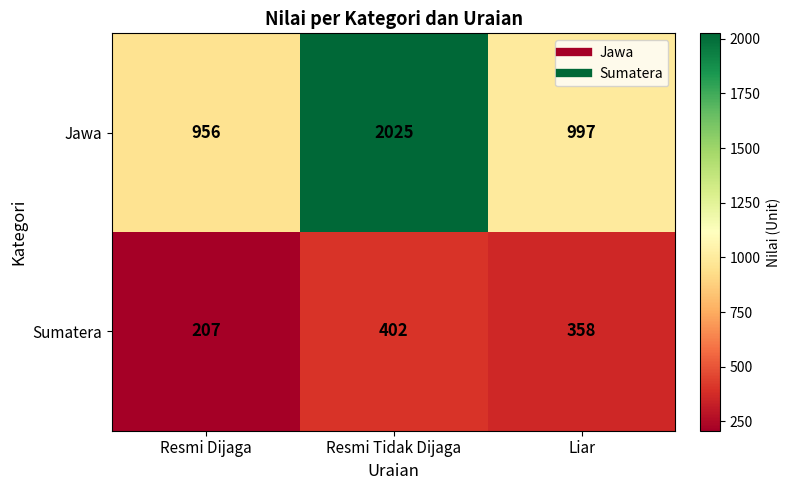

At which category is the sum across all series the highest?

Resmi Tidak Dijaga